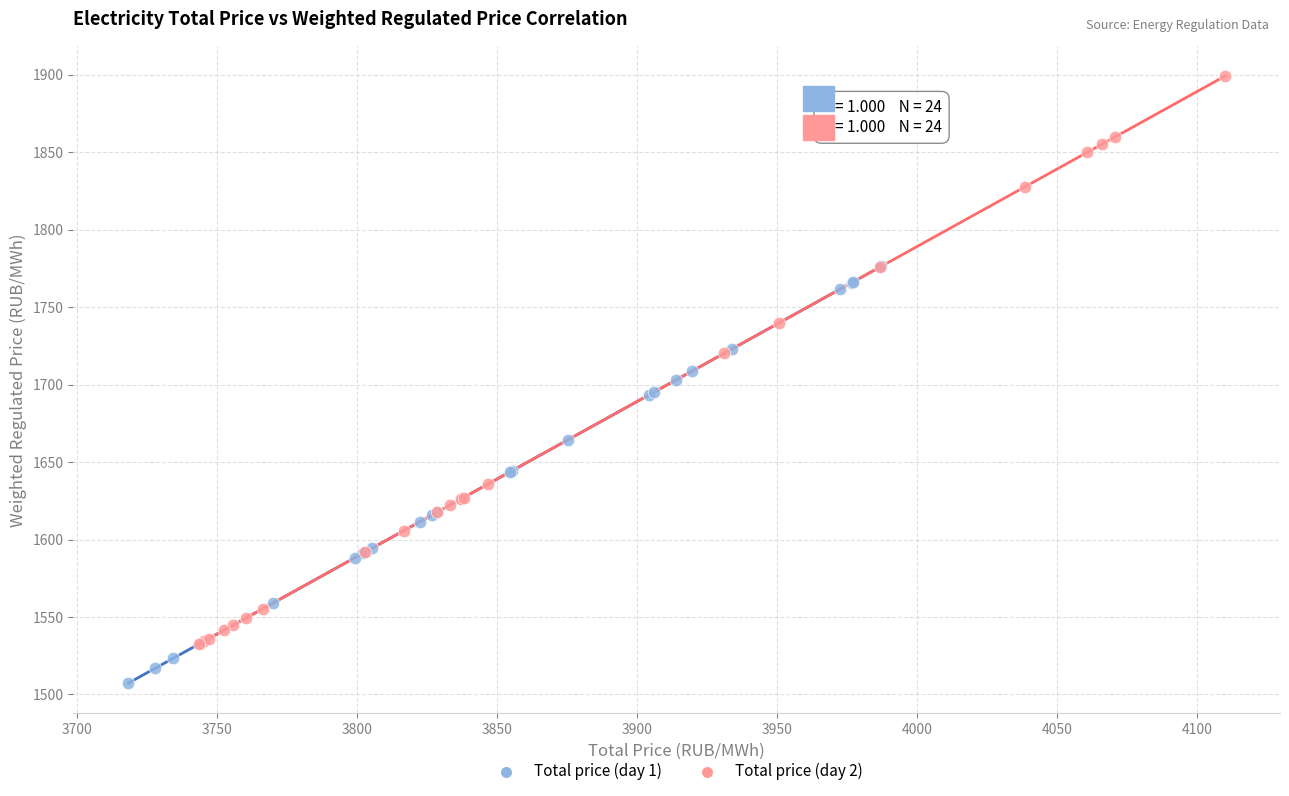

What are all the series names shown in the legend?

Total price (day 1), Total price (day 2)